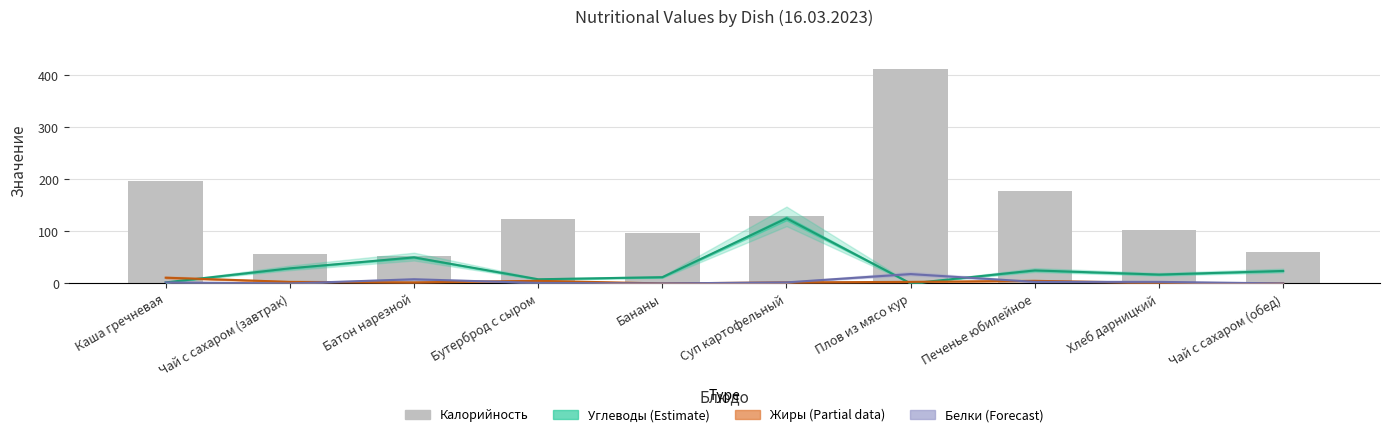

Which category has the lowest value across all series?

Плов из мясо кур